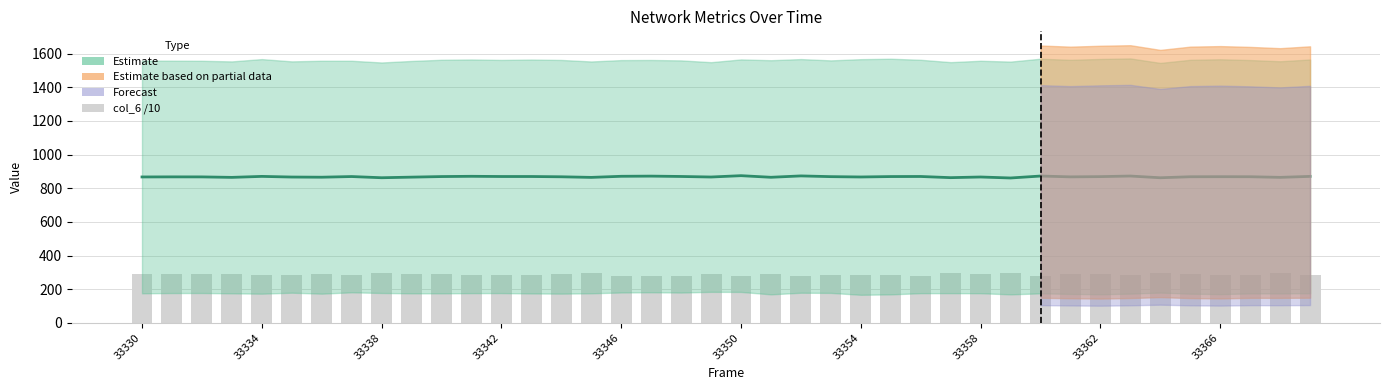

Reading left to right, transcribe all the data shown in this chart.

289.2	288.7	289.2	290.9	282.7	286.6	289.2	285.0	296.3	287.5	289.7	281.7	285.4	282.3	287.7	293.7	280.8	281.0	281.2	288.9	275.8	290.8	278.4	284.9	286.8	286.7	280.5	294.9	291.0	296.3	280.6	290.1	287.3	283.4	295.5	289.0	284.7	284.9	295.7	282.7